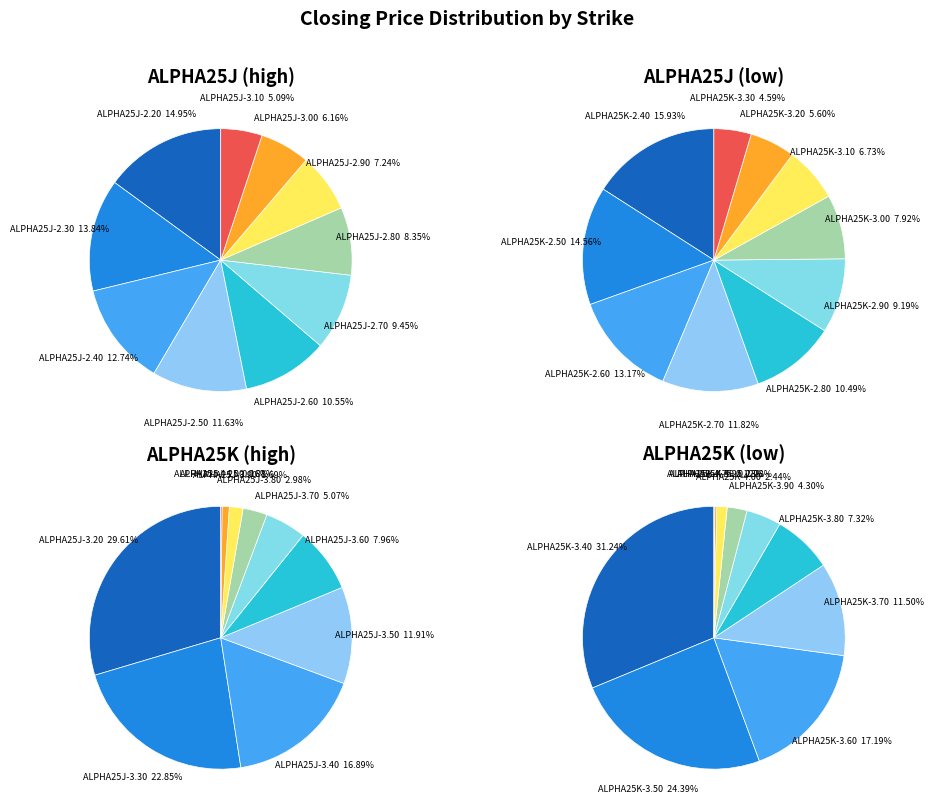

How much of the chart is everything except 5?

90.6%